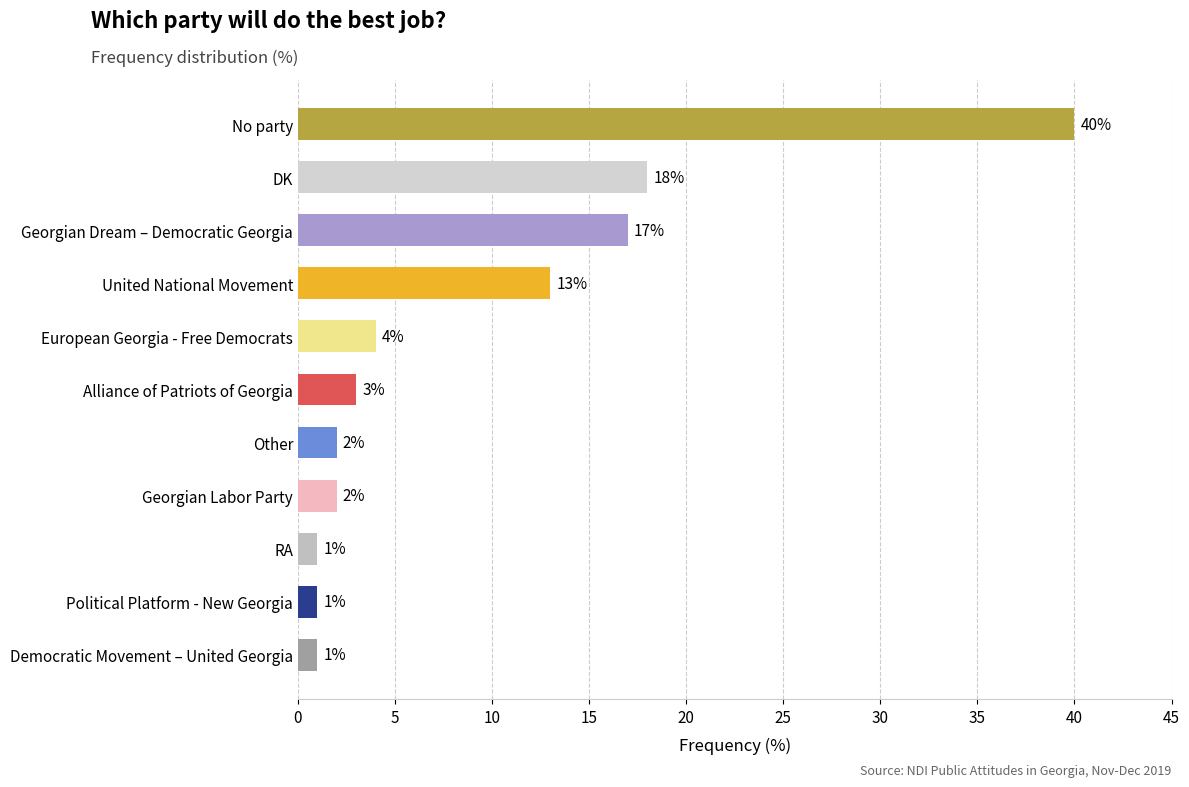

How many data points are less than 3?

5